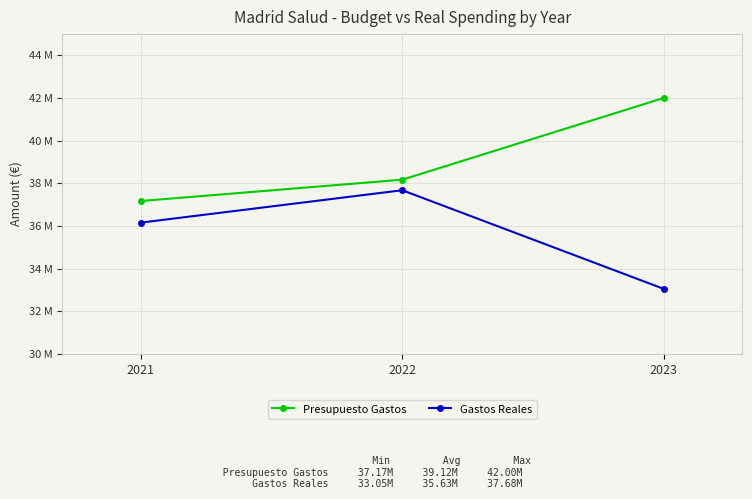

Is the value of Presupuesto Gastos at 2023 greater than the value of Gastos Reales at 2022?

Yes